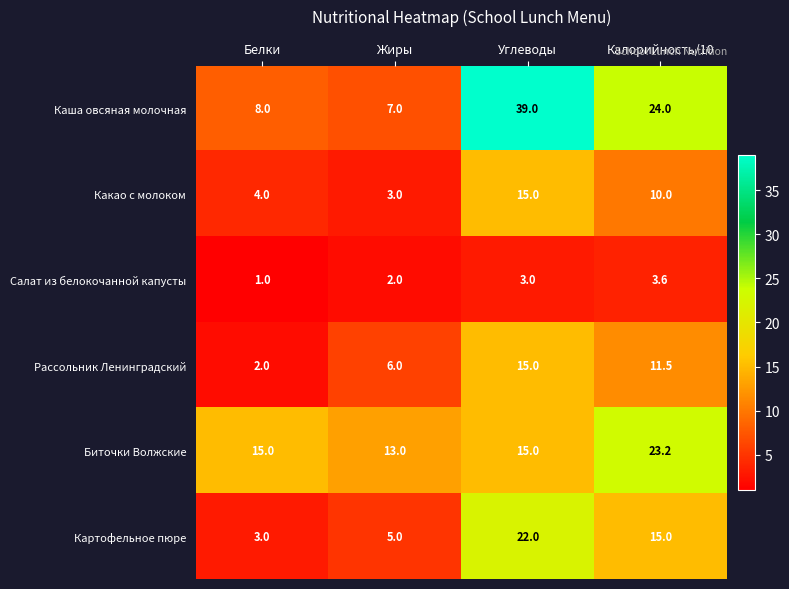

The Картофельное пюре series shows 4.4 at Калорийность/10. True or false?

False